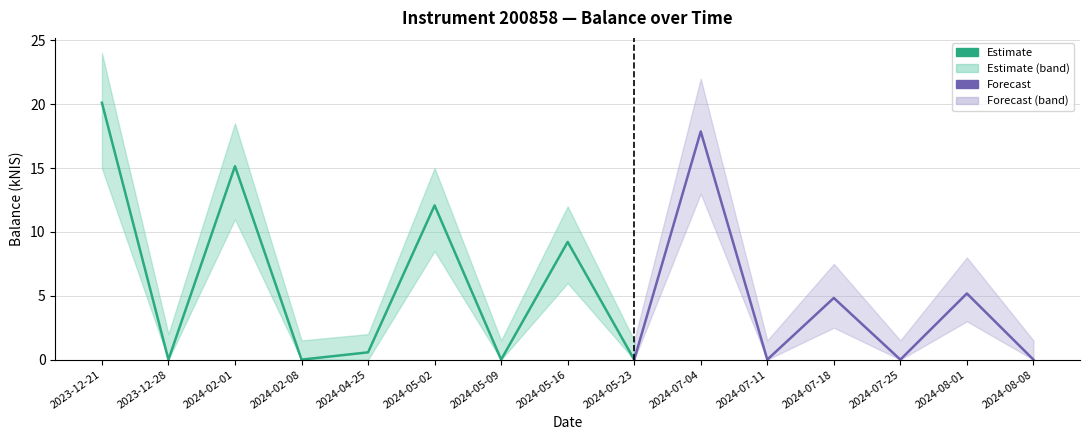

Reading right to left, transcribe all the data shown in this chart.

0.0	5.2	0.0	4.8	0.0	17.9	0.0	9.2	0.0	12.1	0.6	0.0	15.2	0.0	20.1